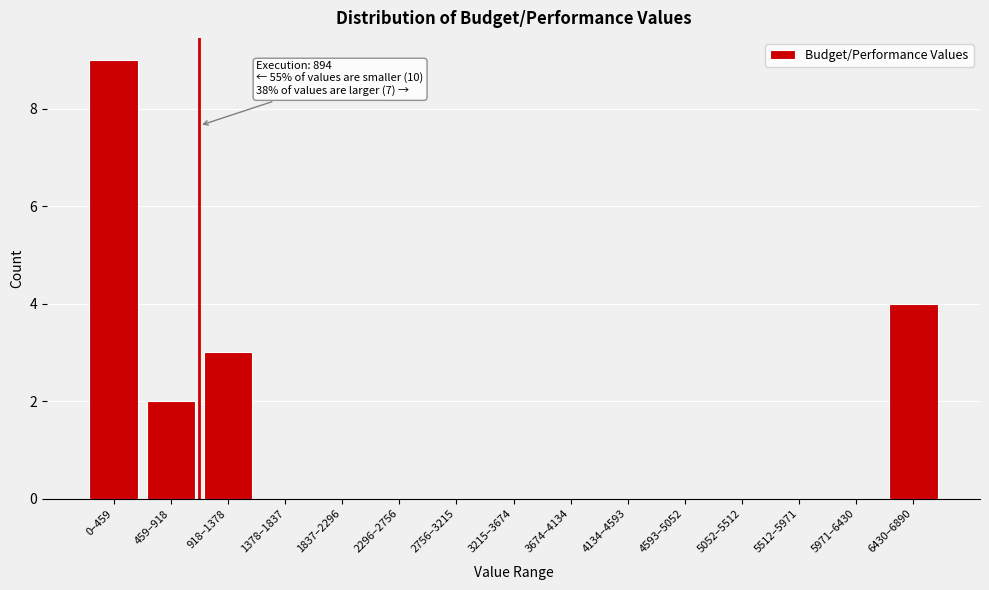

Reading right to left, what are all the values shown in this chart?

6430–6890=4	5971–6430=0	5512–5971=0	5052–5512=0	4593–5052=0	4134–4593=0	3674–4134=0	3215–3674=0	2756–3215=0	2296–2756=0	1837–2296=0	1378–1837=0	918–1378=3	459–918=2	0–459=9